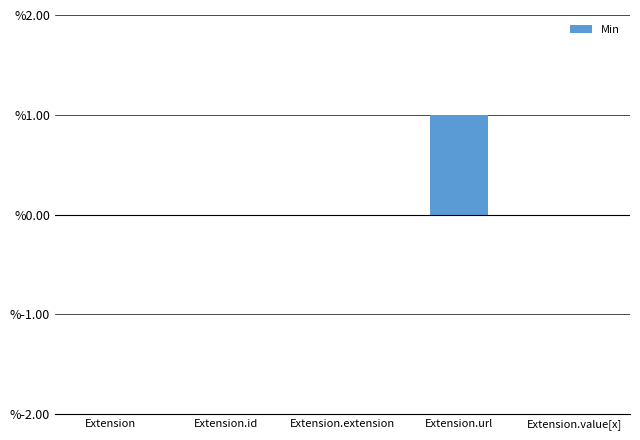

At which category does the chart reach its peak across all series?

Extension.url